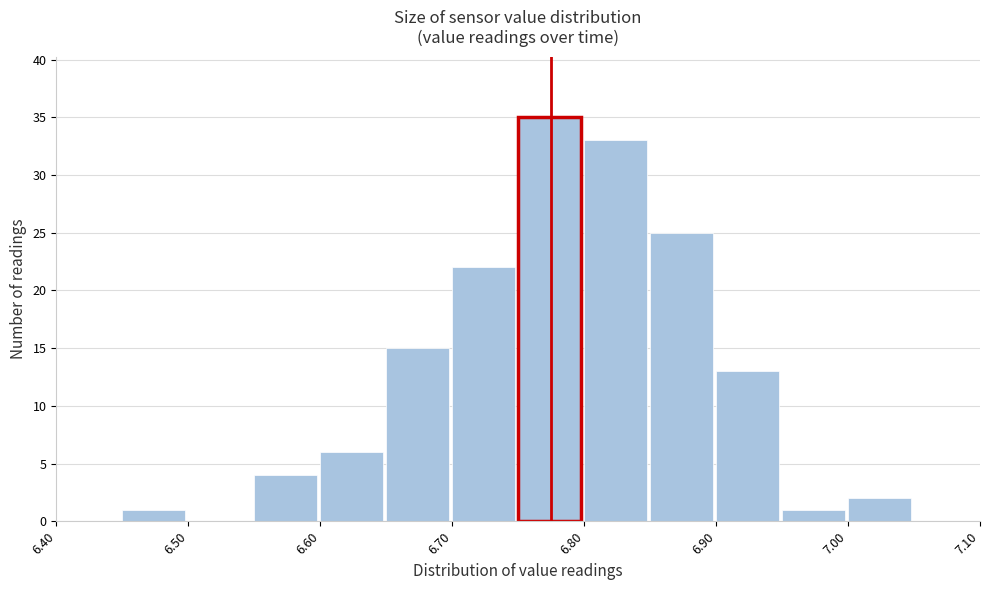

What is the height of the bar covering 6.80 to 6.85 on the x-axis? The values are not printed on the chart, so give them approximately, as read against the axis.

33